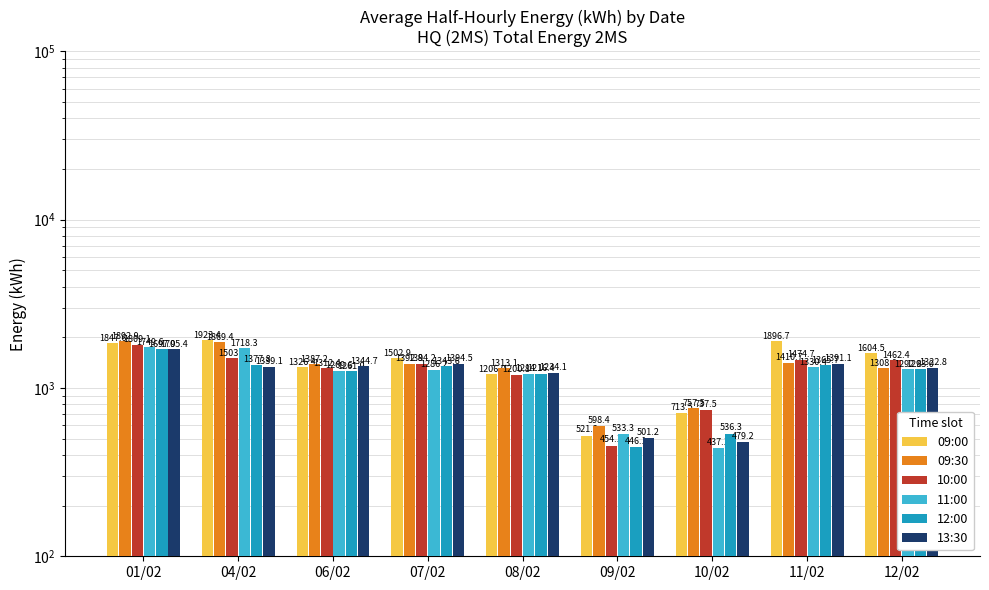

Where does the 09:00 series first go above 1502?

01/02